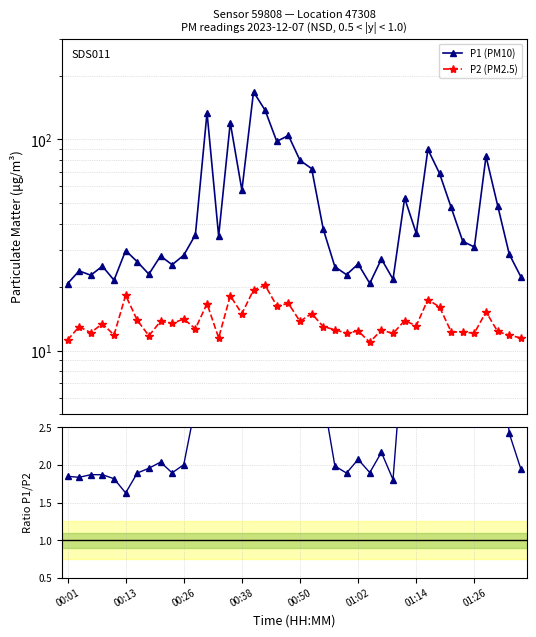

What is the maximum value shown in the chart?

168.1